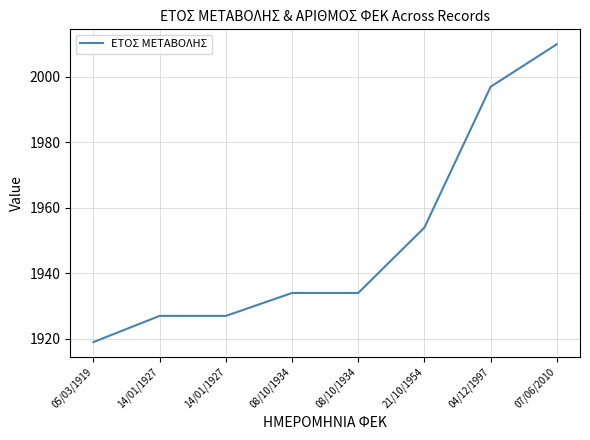

Rank the categories by value from lowest to highest.

05/03/1919, 14/01/1927, 14/01/1927, 08/10/1934, 08/10/1934, 21/10/1954, 04/12/1997, 07/06/2010